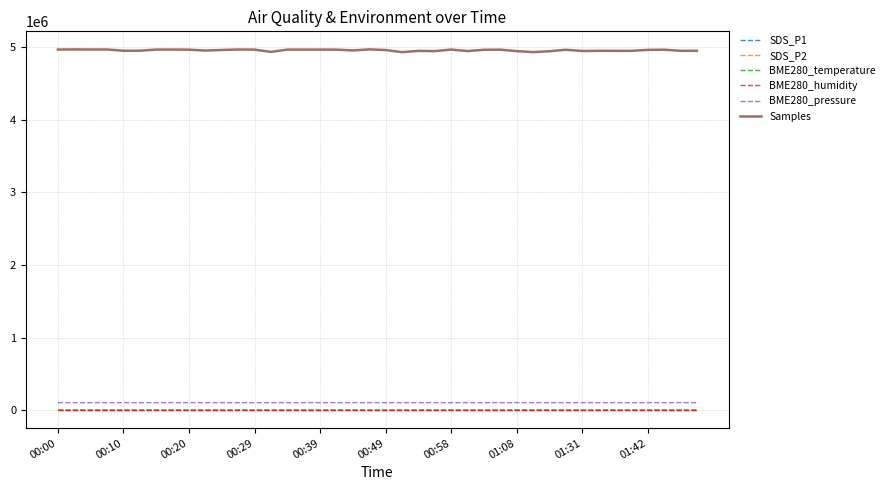

Which series has the largest range (max minus min)?

Samples